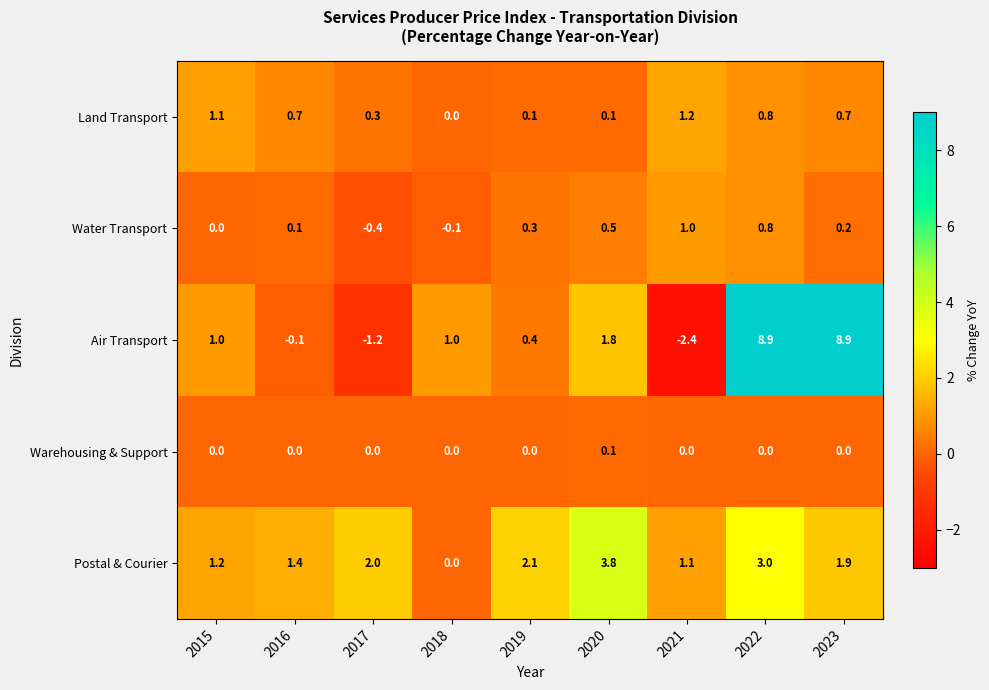

At which category is the sum across all series the highest?

2022